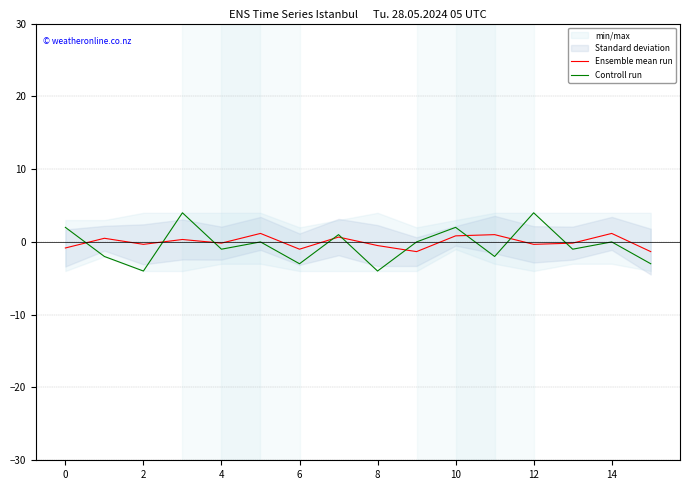

Reading left to right, transcribe all the data shown in this chart.

Ensemble mean run: -0.8	0.5	-0.3	0.3	-0.2	1.2	-1.0	0.7	-0.5	-1.3	0.8	1.0	-0.3	-0.2	1.2	-1.3
Controll run: 2.0	-2.0	-4.0	4.0	-1.0	0.0	-3.0	1.0	-4.0	0.0	2.0	-2.0	4.0	-1.0	0.0	-3.0